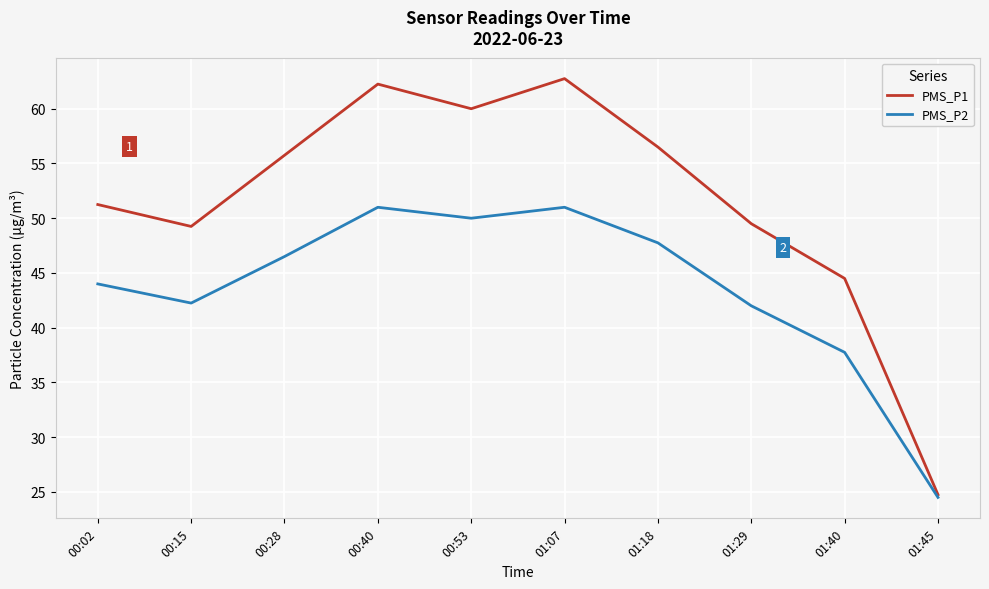

What is the total value across all series at 00:15?

91.5